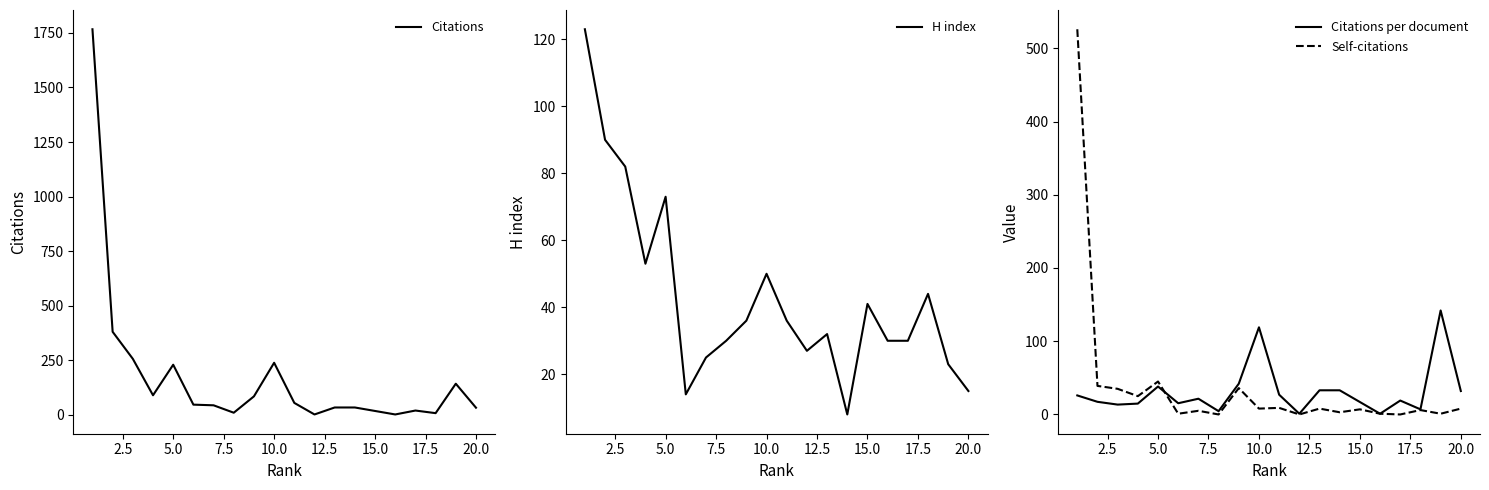

List the series in order of their peak value, lowest first.

H index, Citations per document, Self-citations, Citations